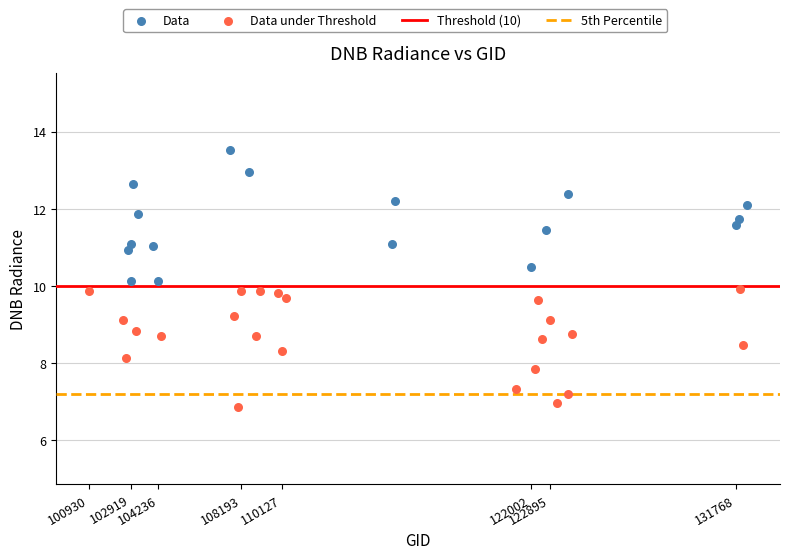

Which series contains the highest Y value?

Data